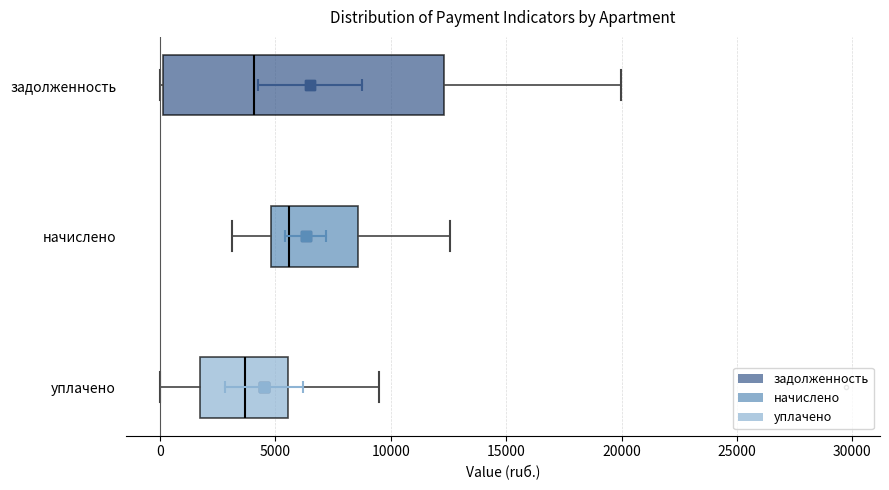

Reading bottom to top, read every box against the x-axis: the position of its median line, the range the box covers, and the ends of its whiskers. The values are not printed on the chart, so give them approximately, as read against the axis.

уплачено: median 3500, box 1500 to 5500, whiskers 0 to 9500
начислено: median 5500, box 5000 to 8500, whiskers 3000 to 12500
задолженность: median 4000, box 0 to 12500, whiskers 0 to 20000